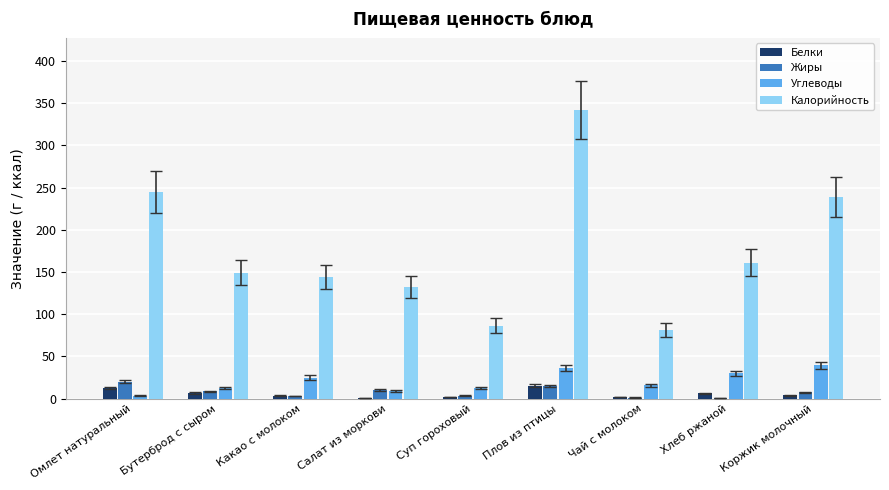

The value of Калорийность at Плов из птицы is 341.9. True or false?

True